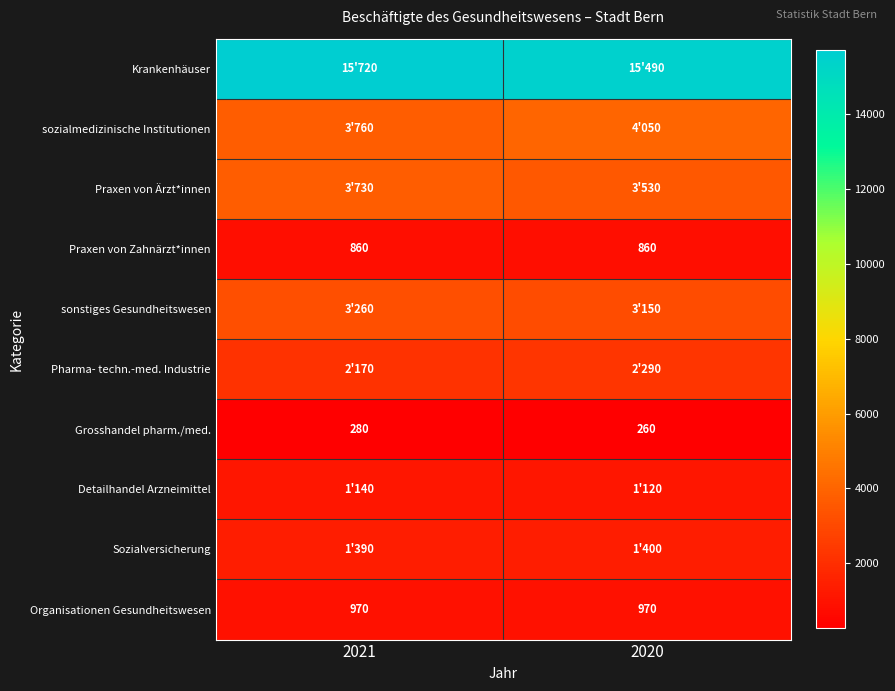

Is it true that Organisationen Gesundheitswesen equals 970 at 2020?

True